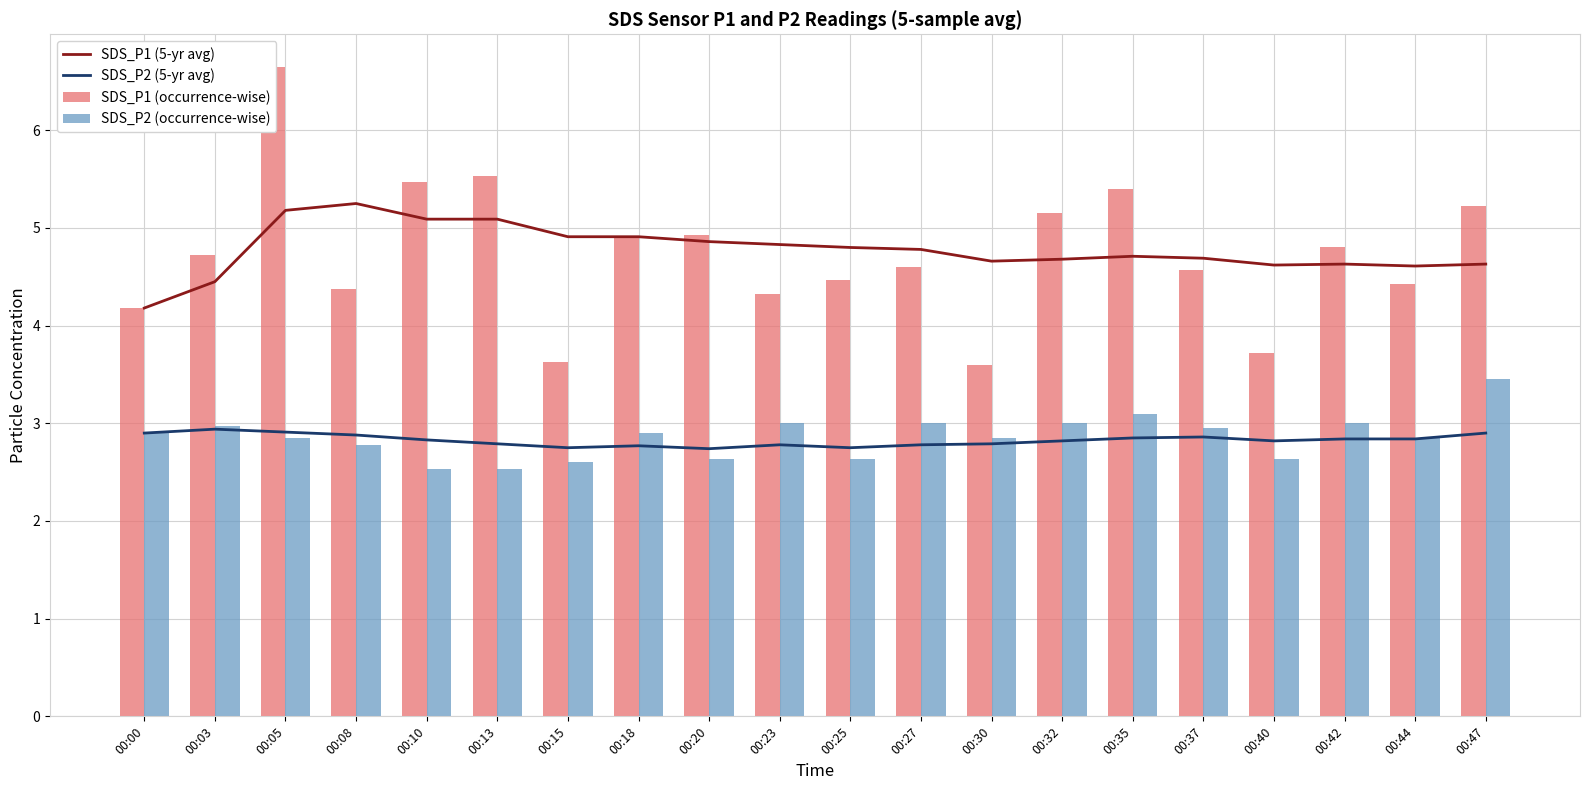

Is it true that SDS_P1 (5-yr avg) equals 6.9 at 00:44?

False